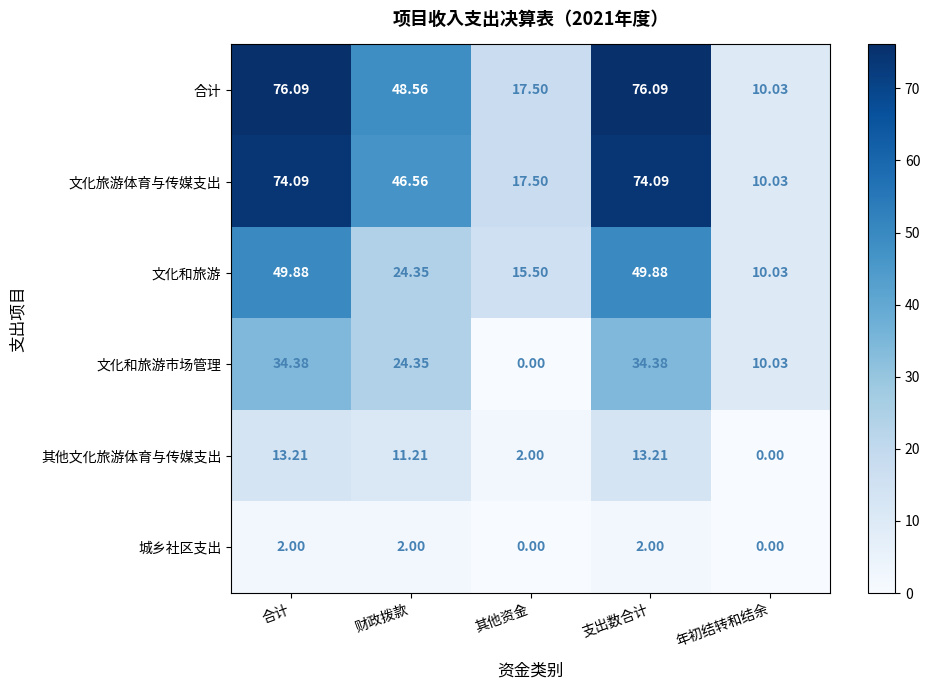

Which series changed the most between 支出数合计 and 年初结转和结余?

合计